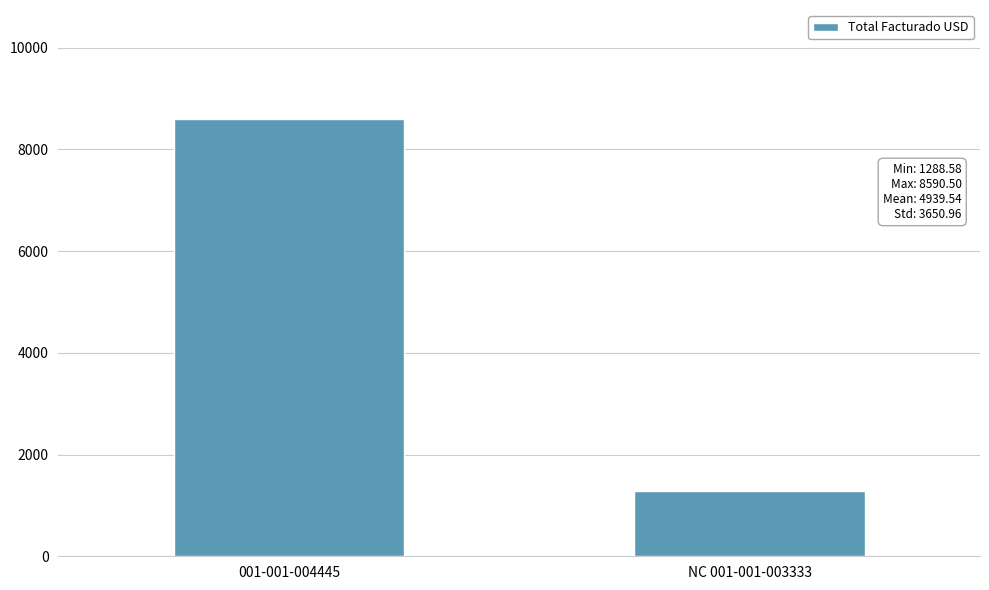

Count the number of categories in the chart.

2